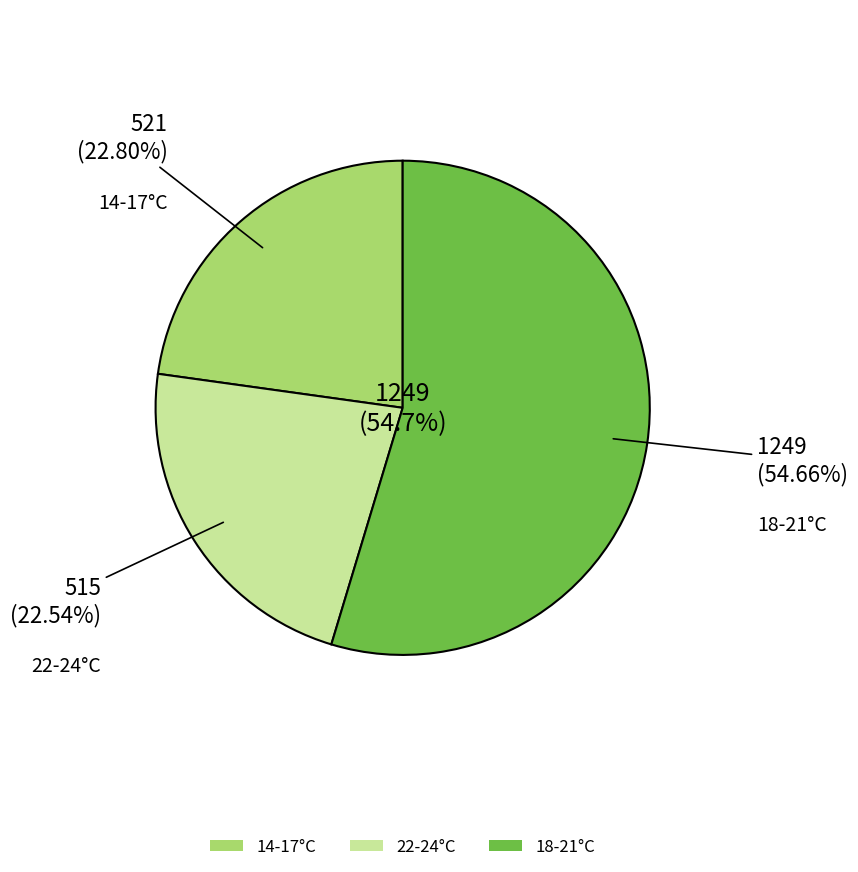

Is the sum of 23 and 23 greater than half?

No